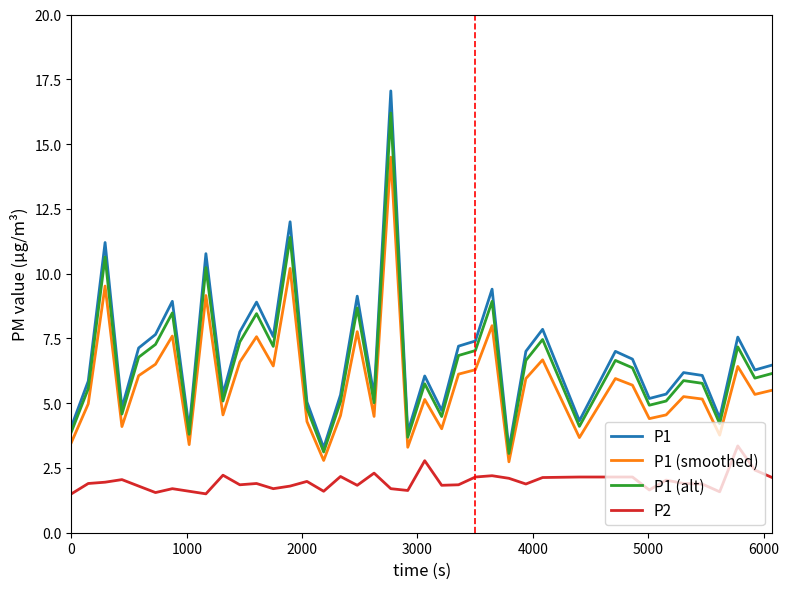

Which series has the widest spread of values?

P1